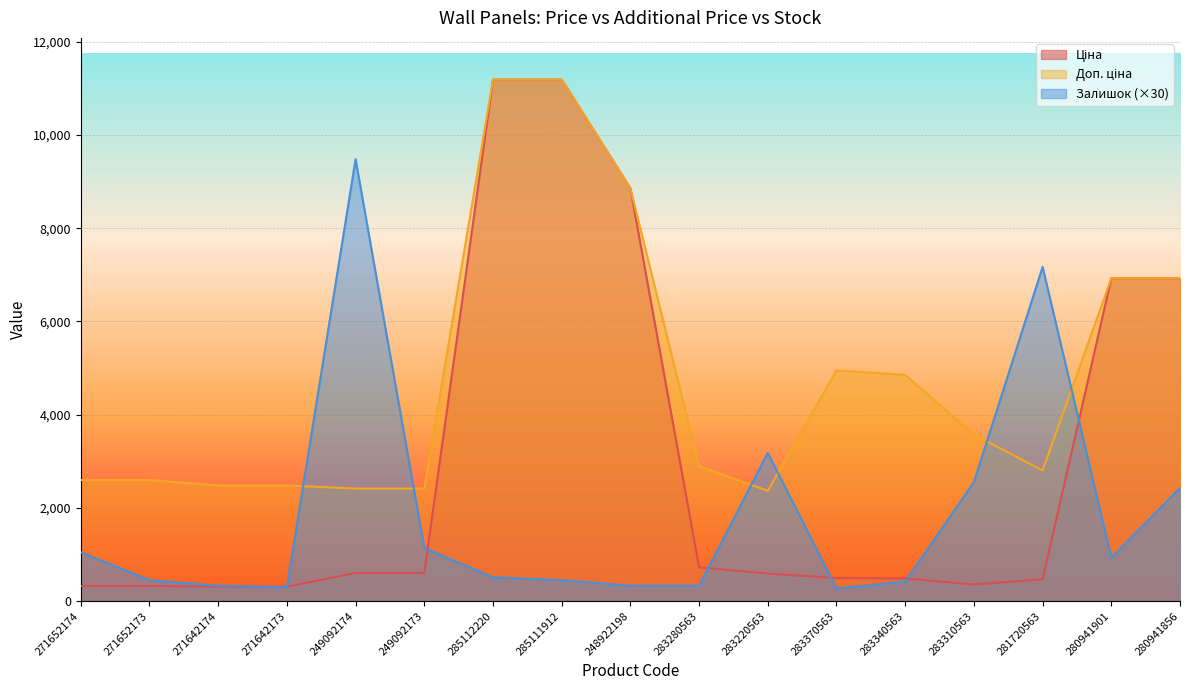

How many interior local valleys does the Залишок series have?

3